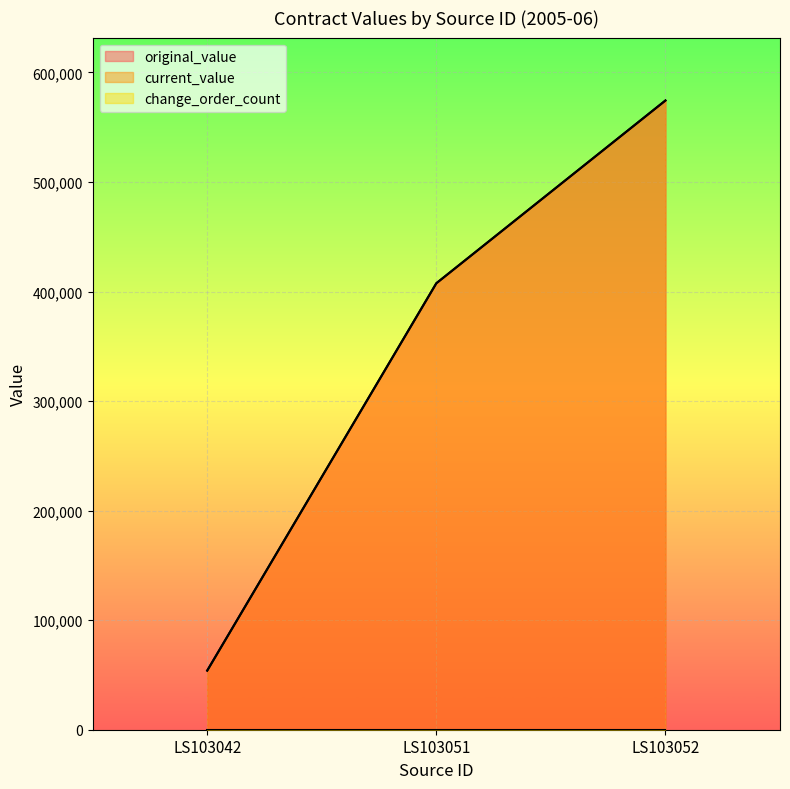

Which series has the largest total across all categories?

original_value